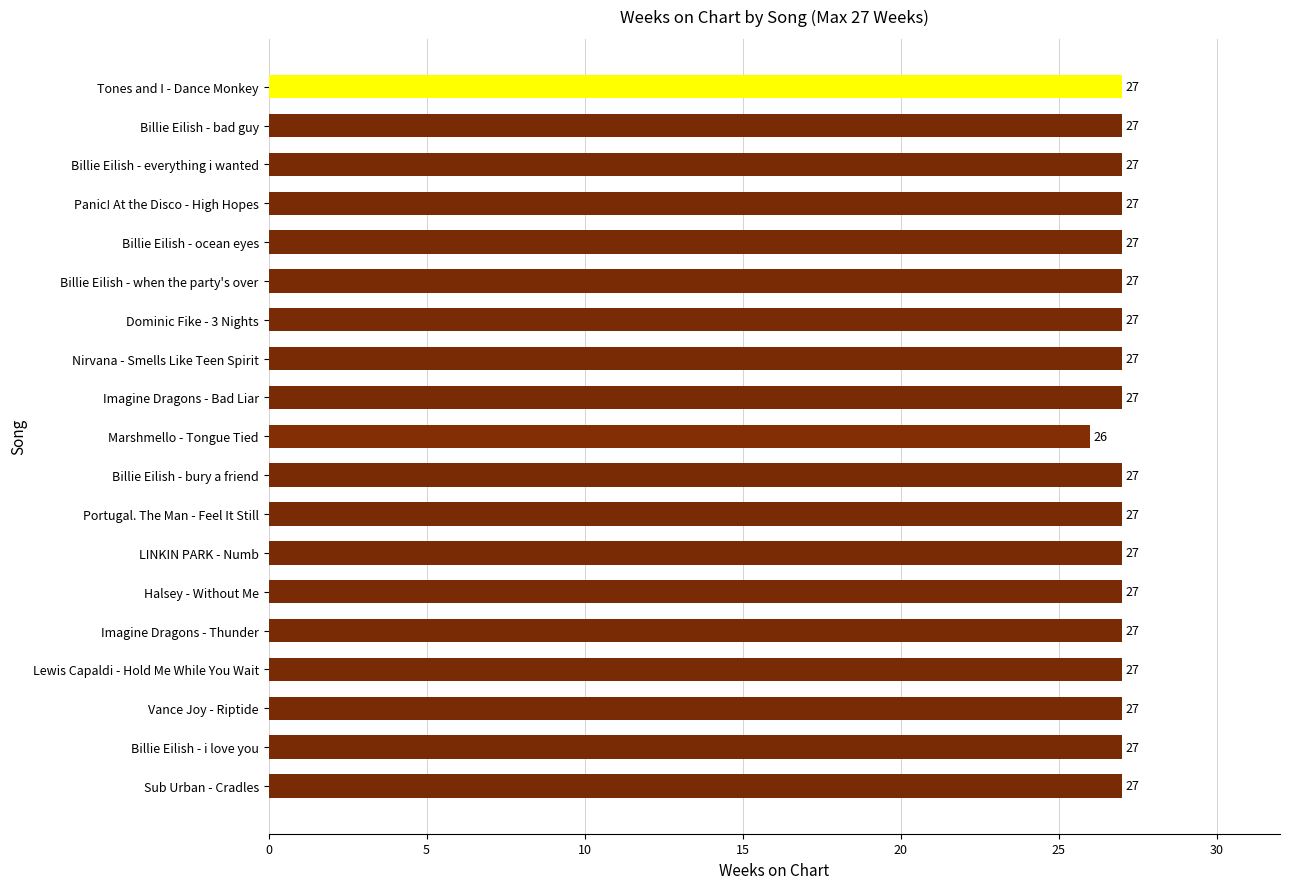

Count the values in the range 27 to 28.

18